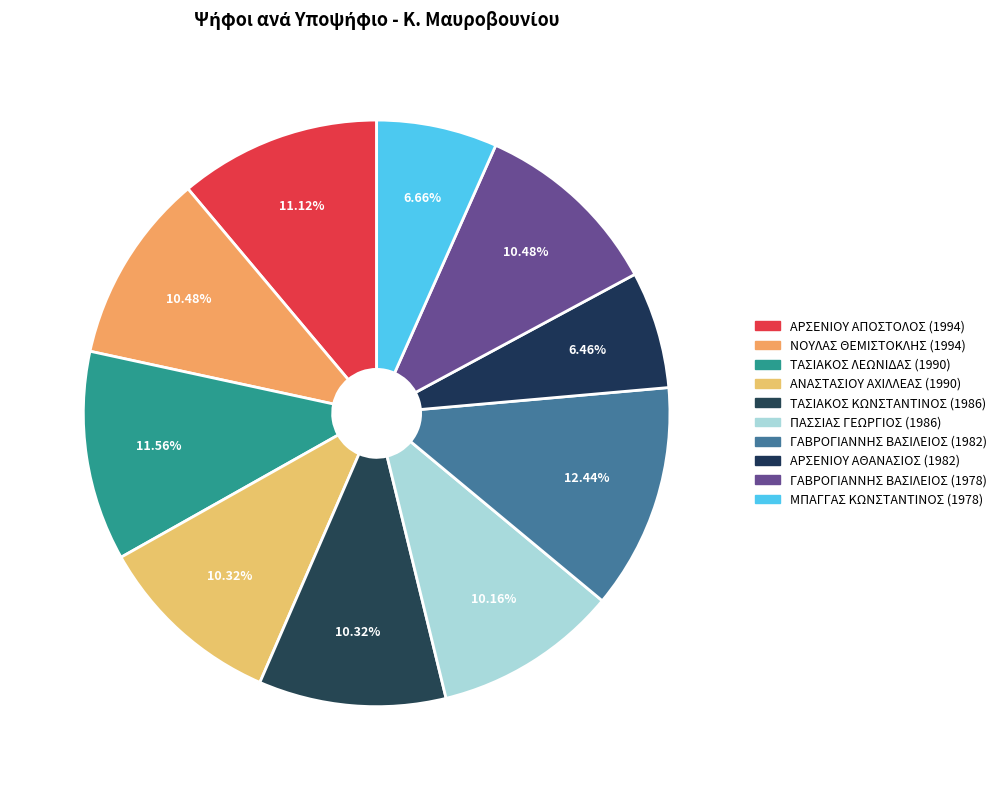

Between ΤΑΣΙΑΚΟΣ ΛΕΩΝΙΔΑΣ (1990) and ΑΡΣΕΝΙΟΥ ΑΠΟΣΤΟΛΟΣ (1994), which is larger?

ΤΑΣΙΑΚΟΣ ΛΕΩΝΙΔΑΣ (1990)